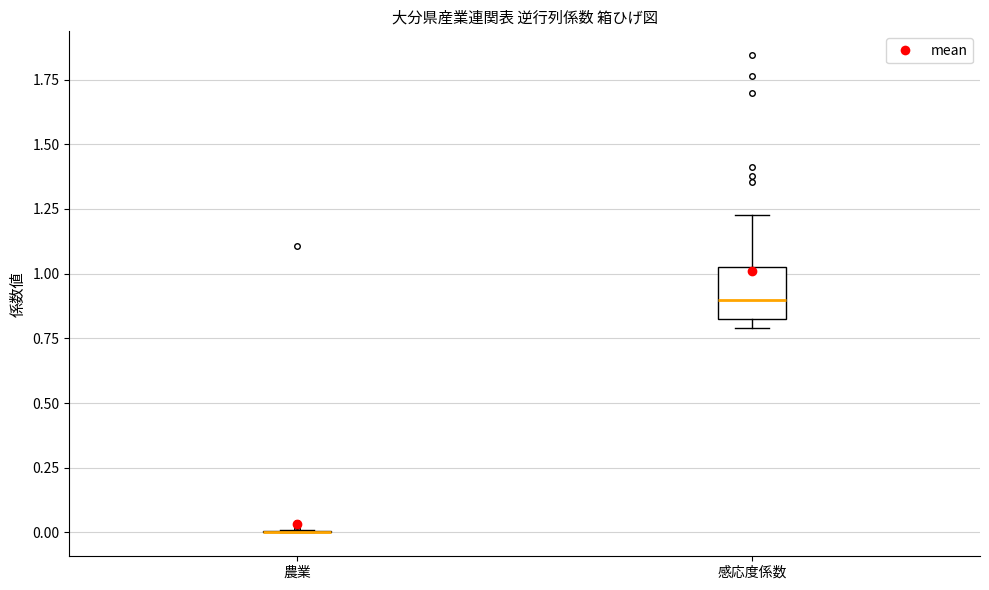

Comparing the boxes themselves (not the whiskers), which one is the tallest?

感応度係数